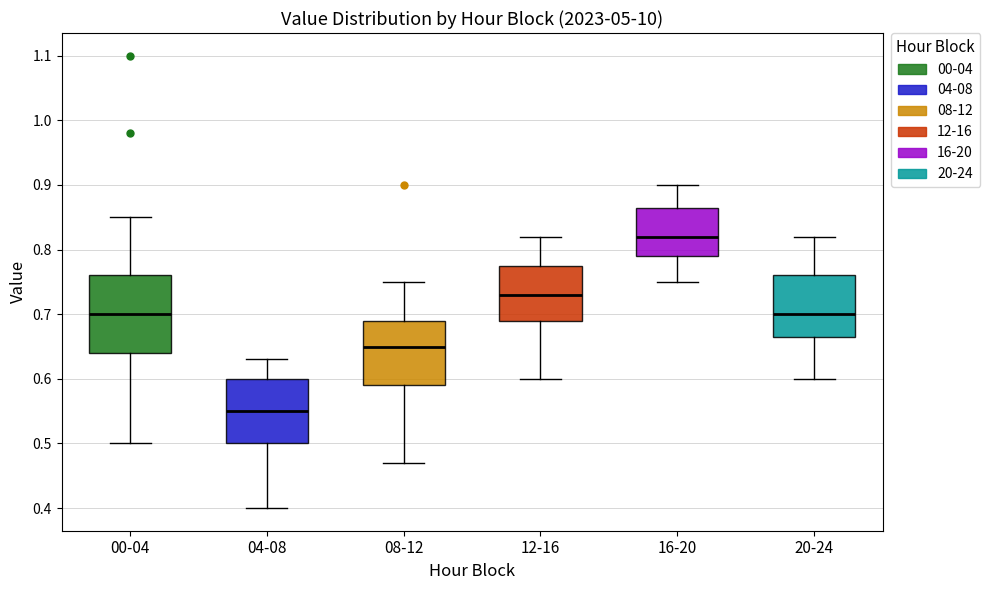

Which box is the tallest, from its lower edge to its upper edge?

00-04